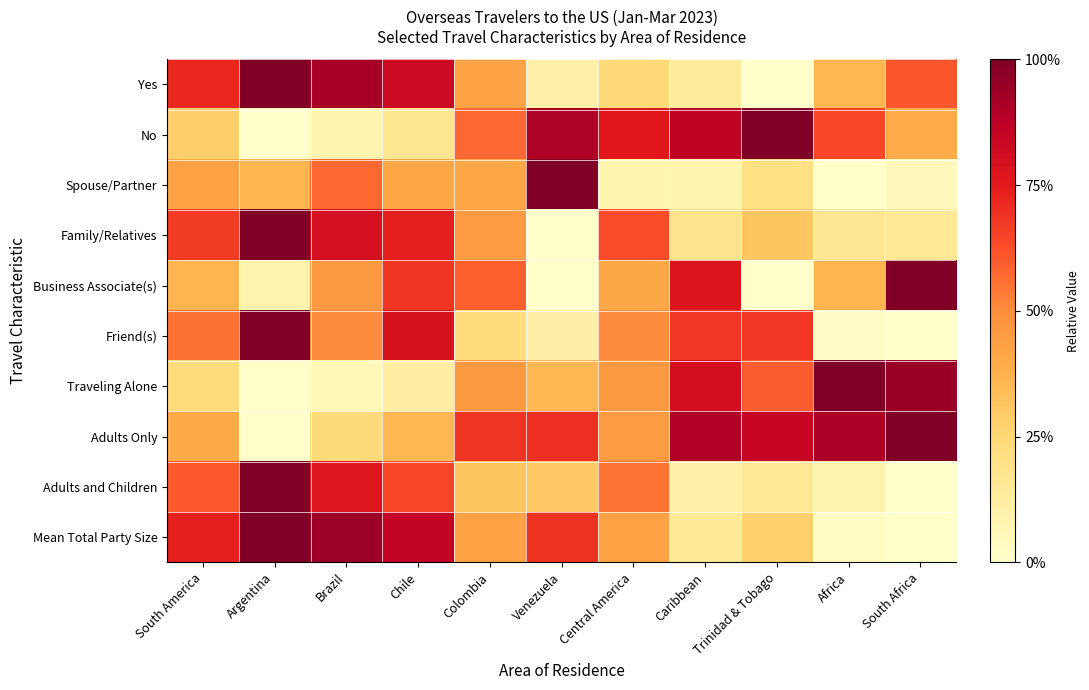

How many data points does each series have?

11